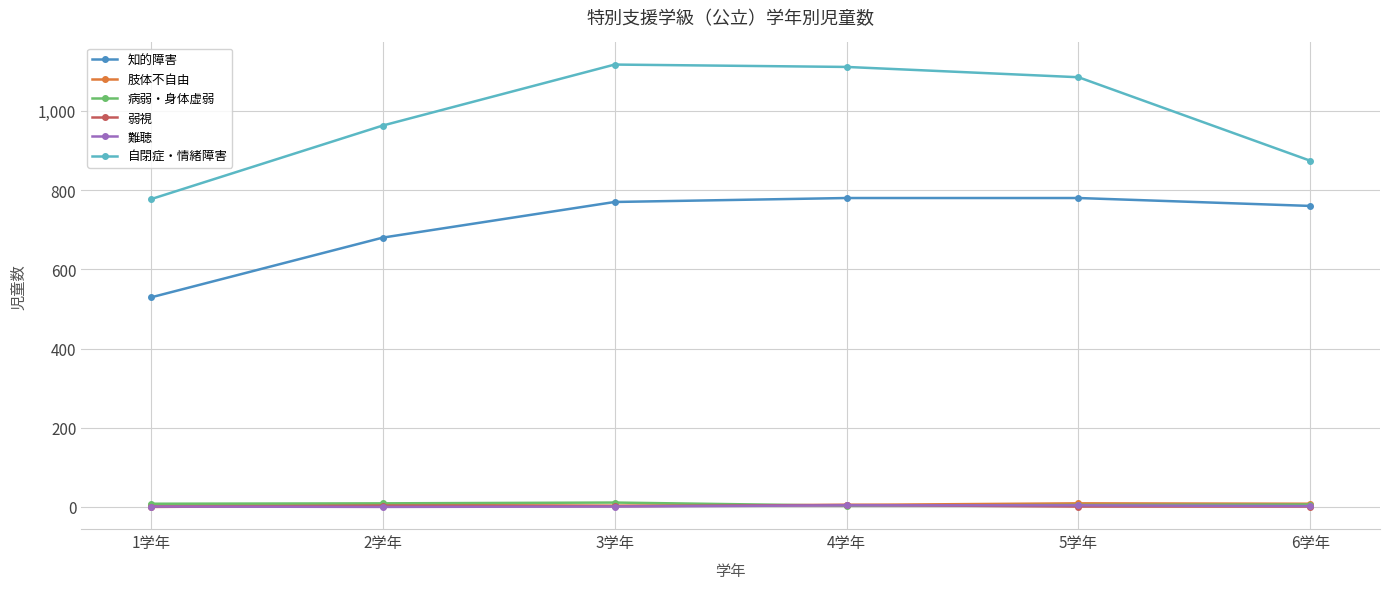

What is the sum of all 肢体不自由 values?

34